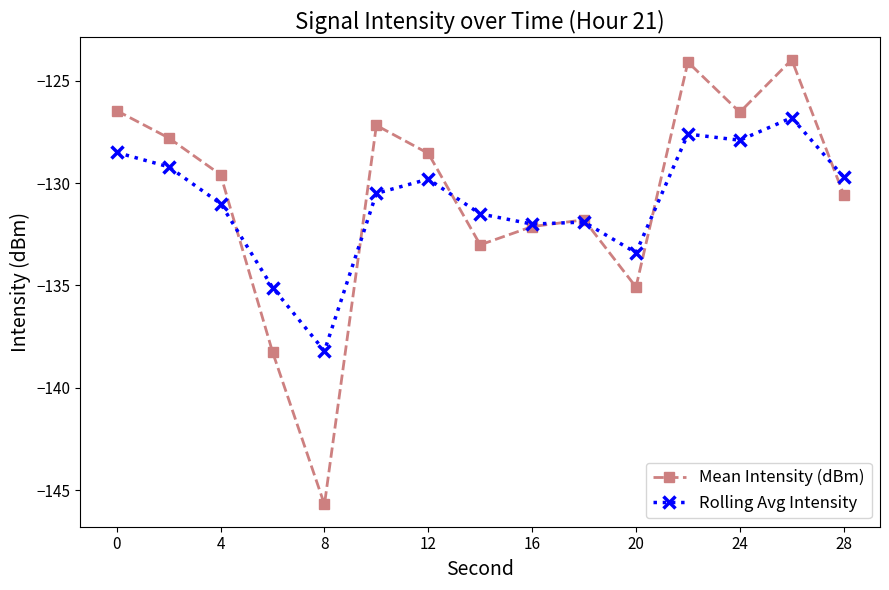

List the series in order of their peak value, highest first.

Mean Intensity (dBm), Rolling Avg Intensity